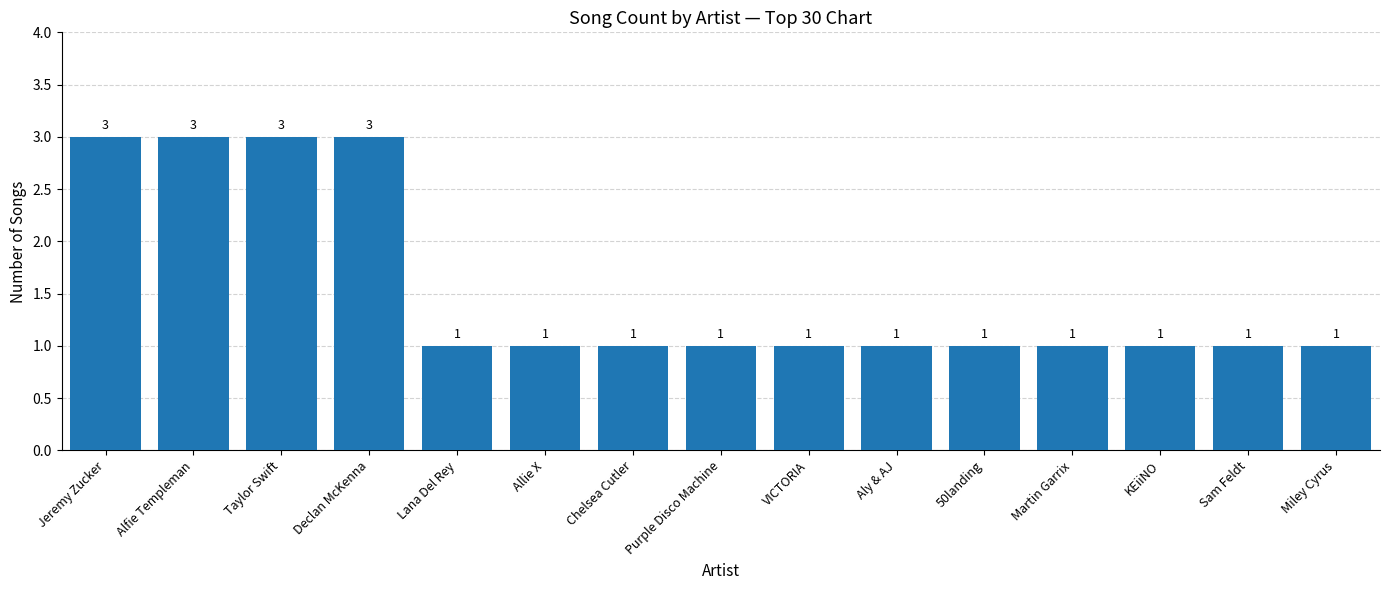

What is the maximum value shown in the chart?

3